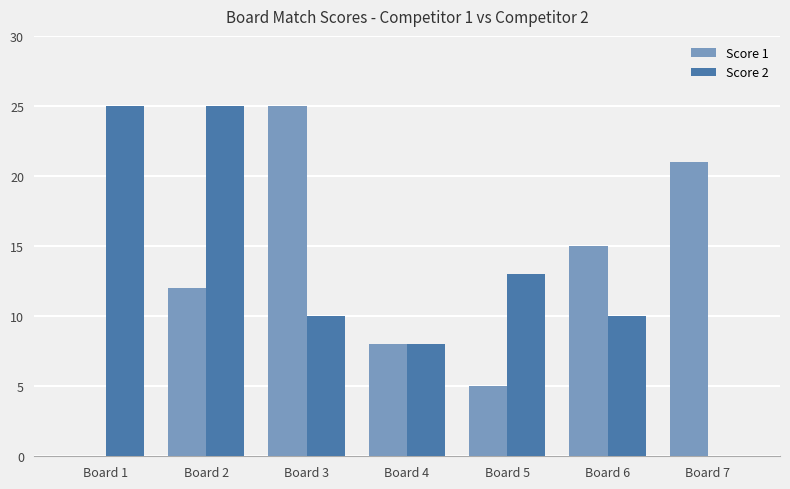

Is the value of Score 1 at Board 4 greater than the value of Score 2 at Board 1?

No